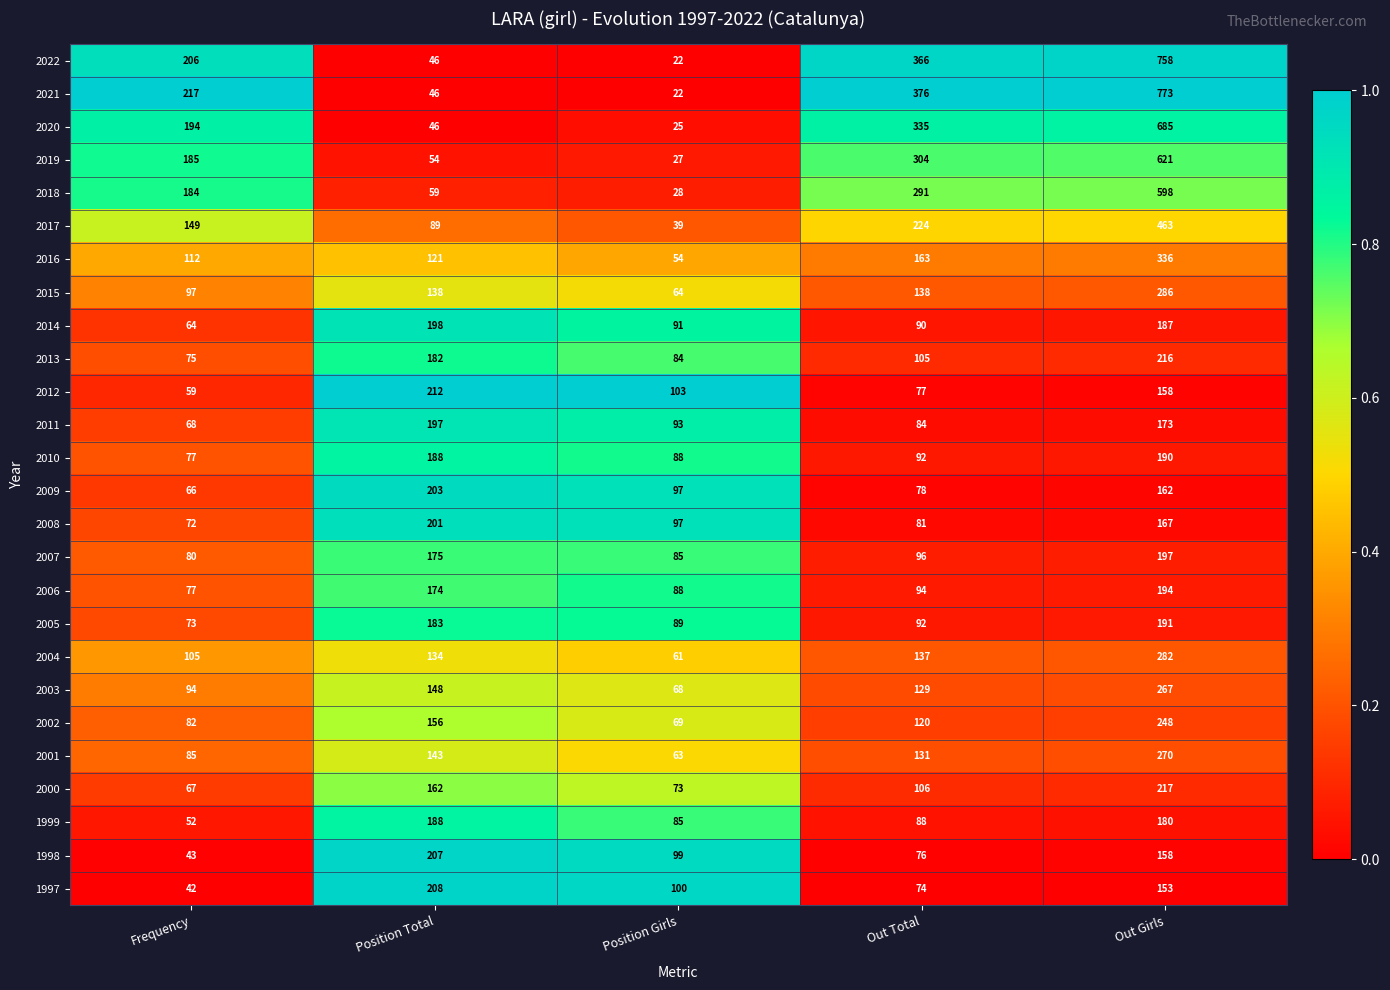

What is the difference between the highest and lowest values at Frequency?

175